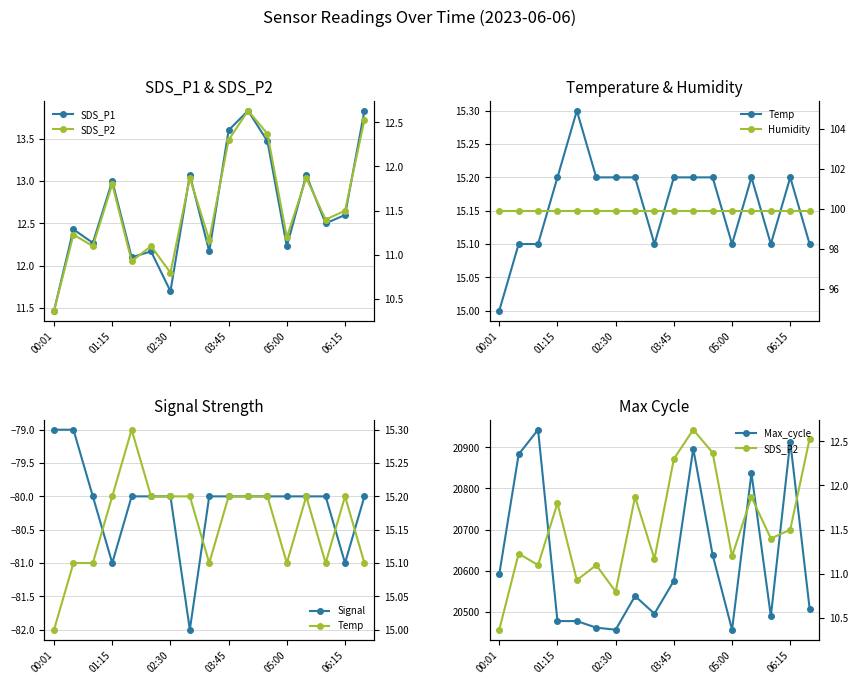

True or false: Temp and Max_cycle intersect in this chart.

False